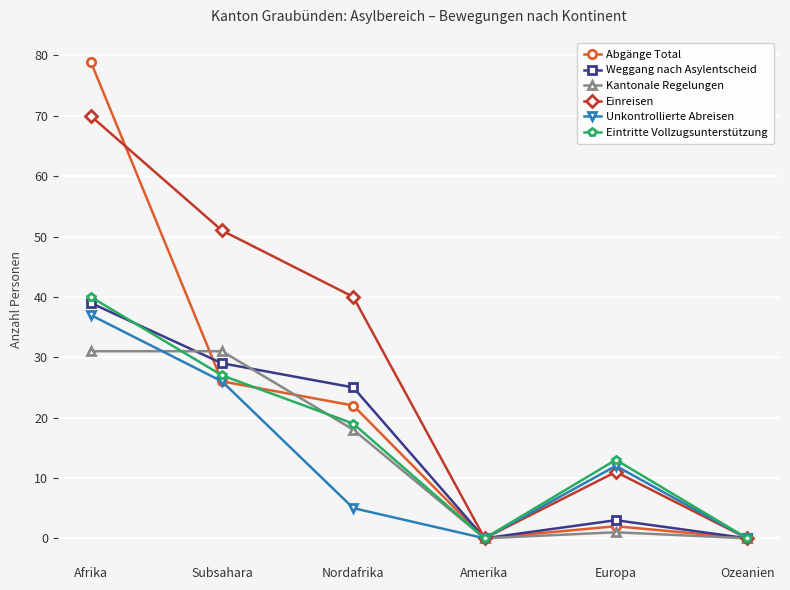

Count the number of data series in this chart.

6